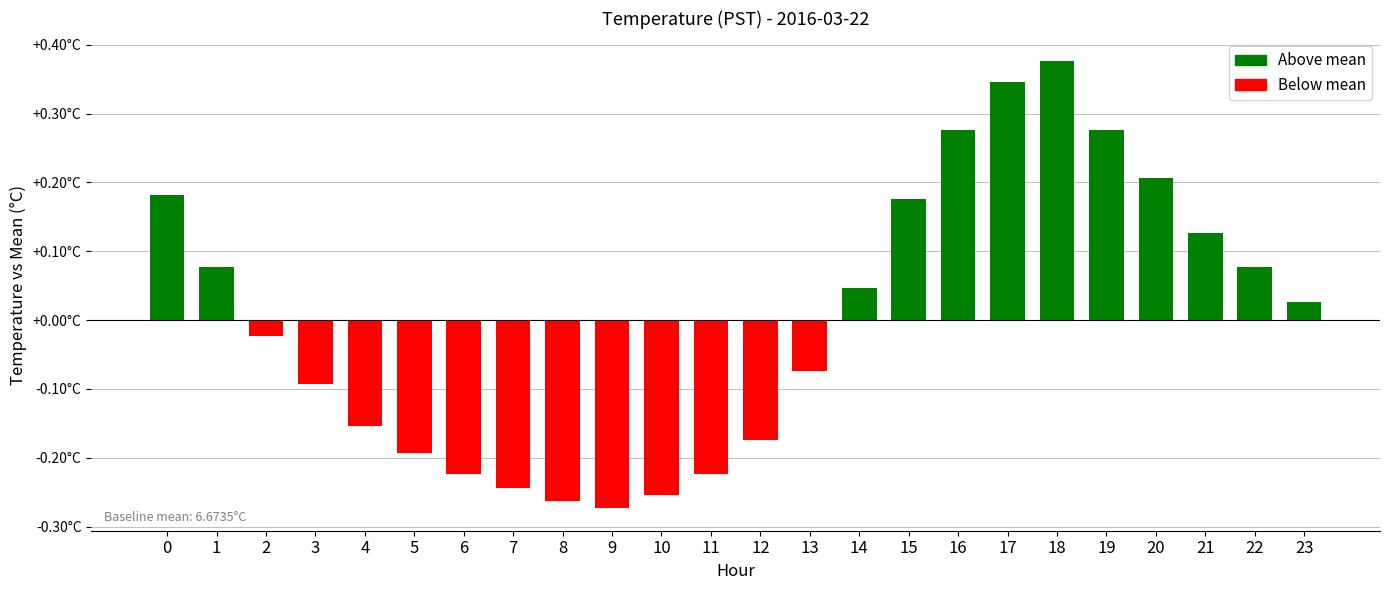

Is it true that the value at 3 is -0.1?

True